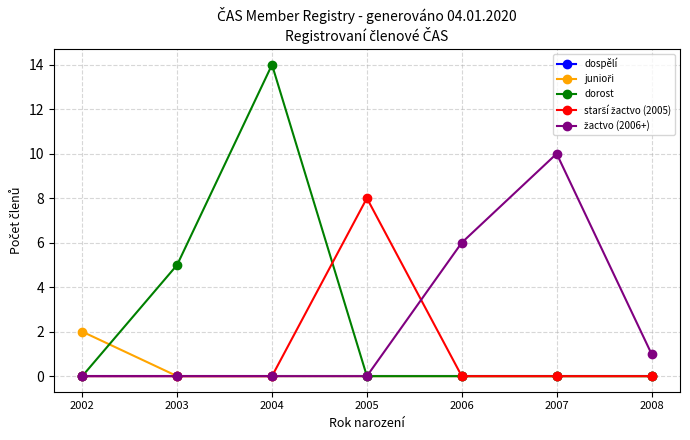

Where is dorost nearest to the value 7?

2003